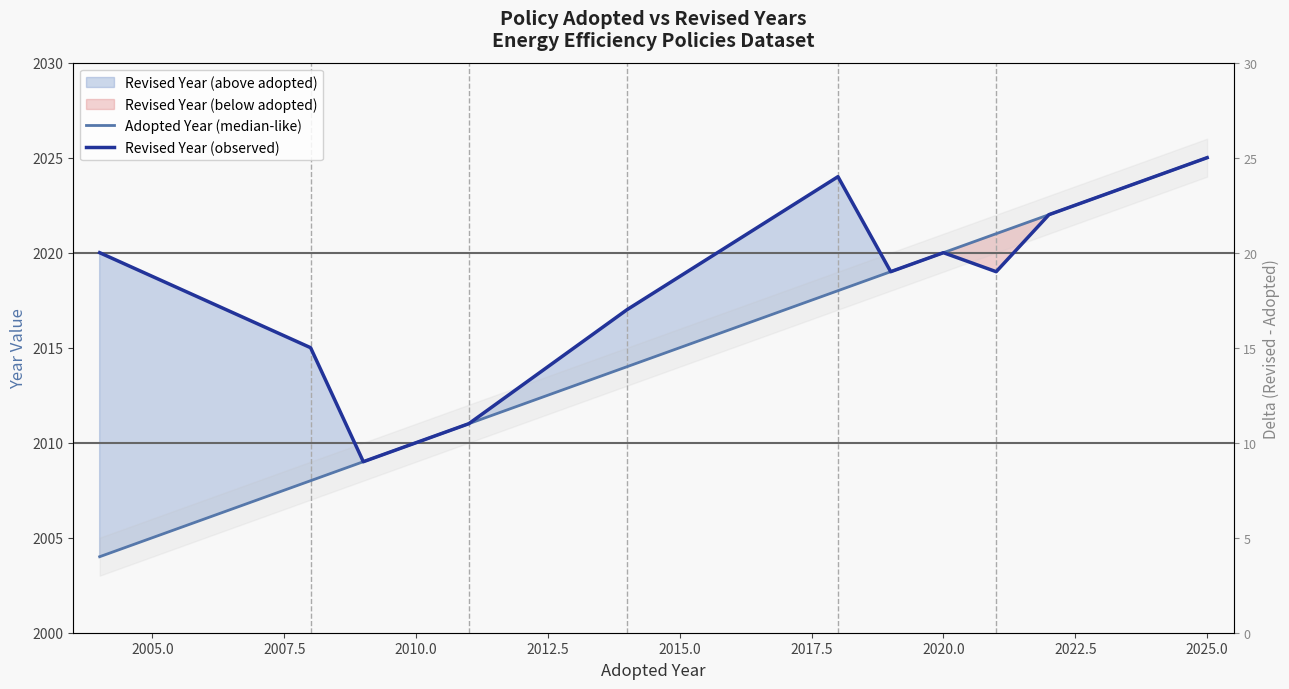

What is the highest value of the Revised Year (observed) series?

2025